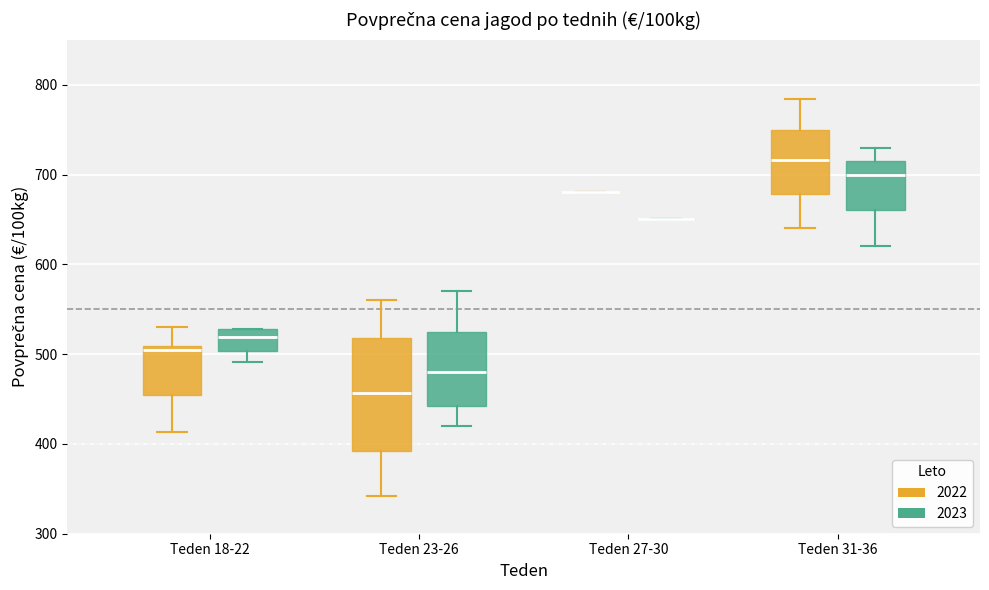

Where does the median line of the box for Teden 31-36 (2023) sit on the y-axis? The values are not printed on the chart, so give them approximately, as read against the axis.

700